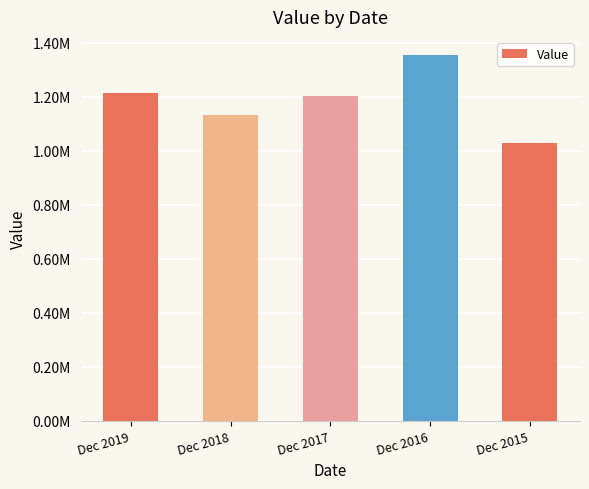

What is the average value?

1185997.3